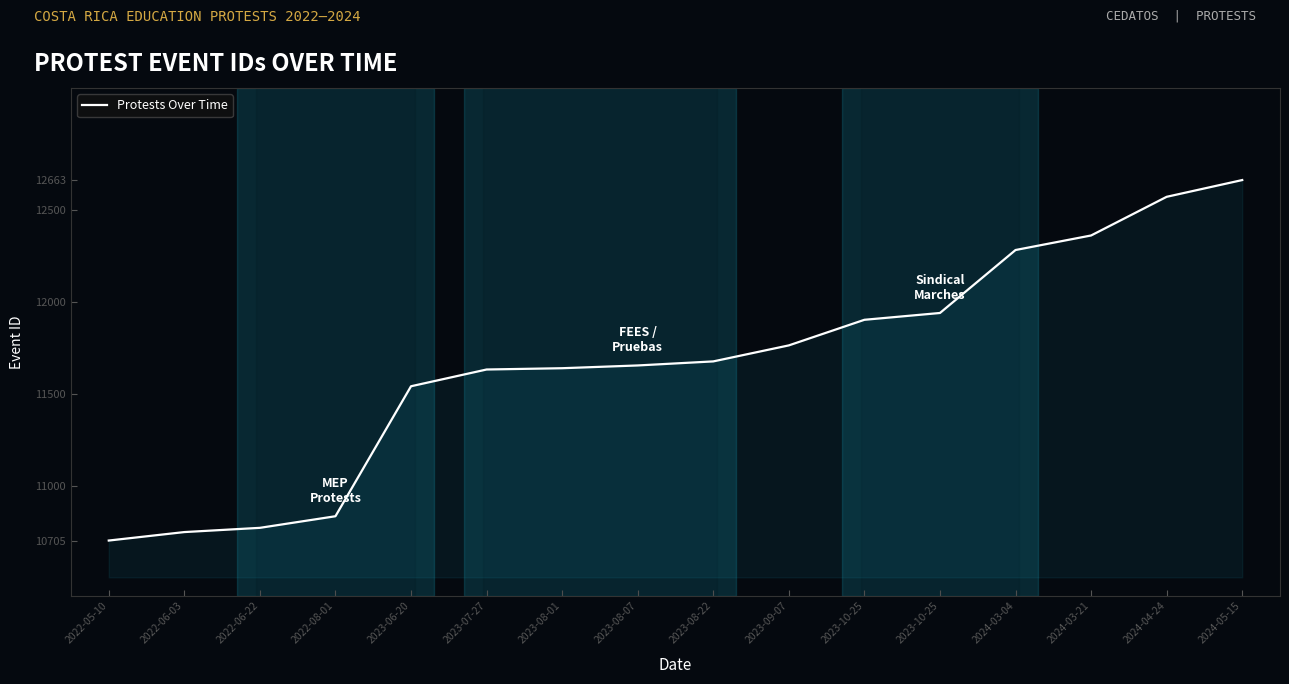

How many lines are shown in the chart?

1